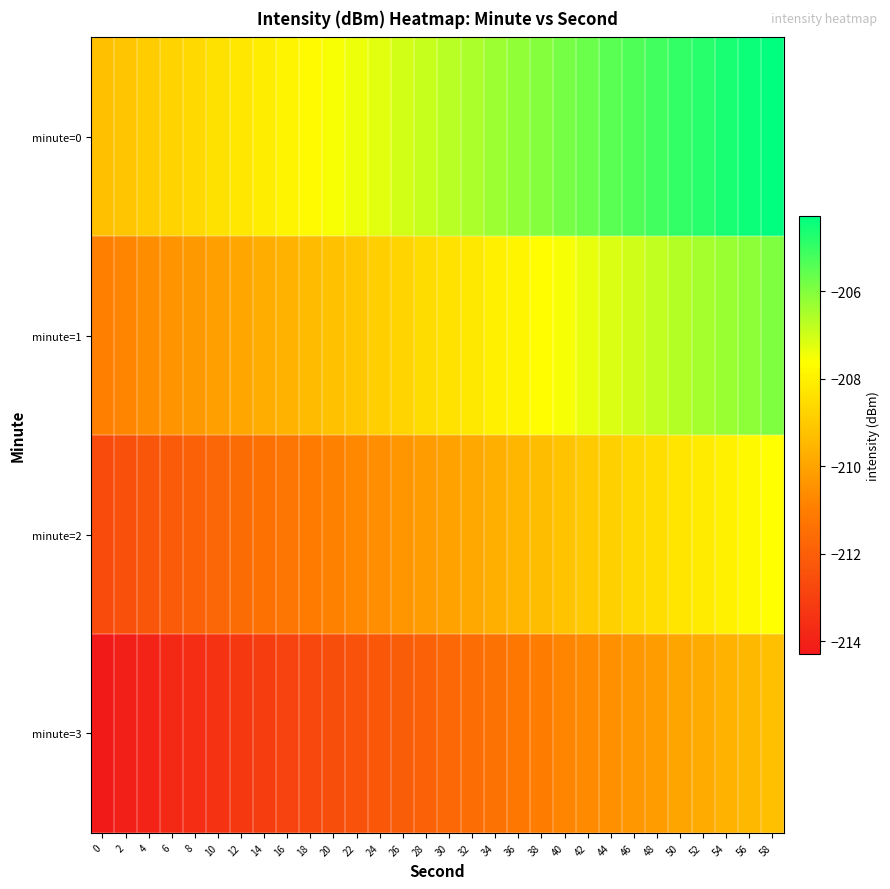

What is the difference between the highest and lowest values at 54?

5.0